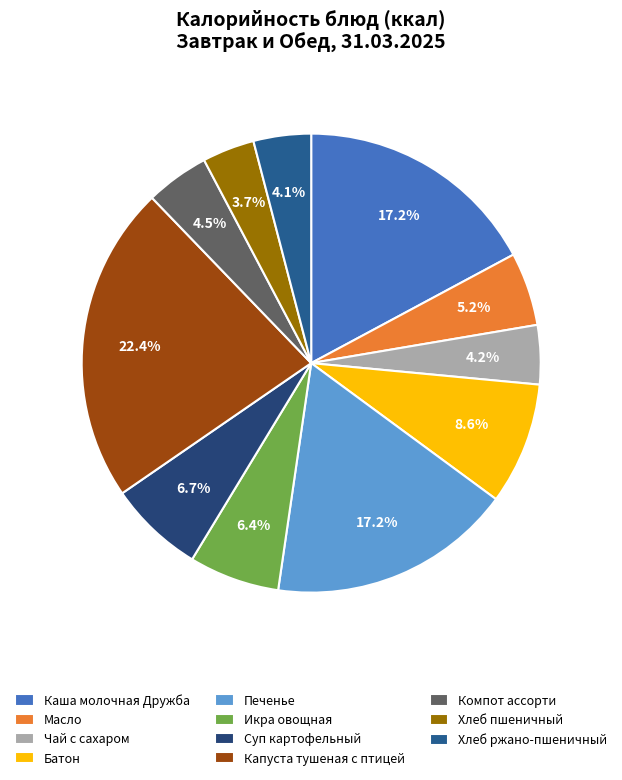

Which slice is the largest?

Капуста тушеная с птицей